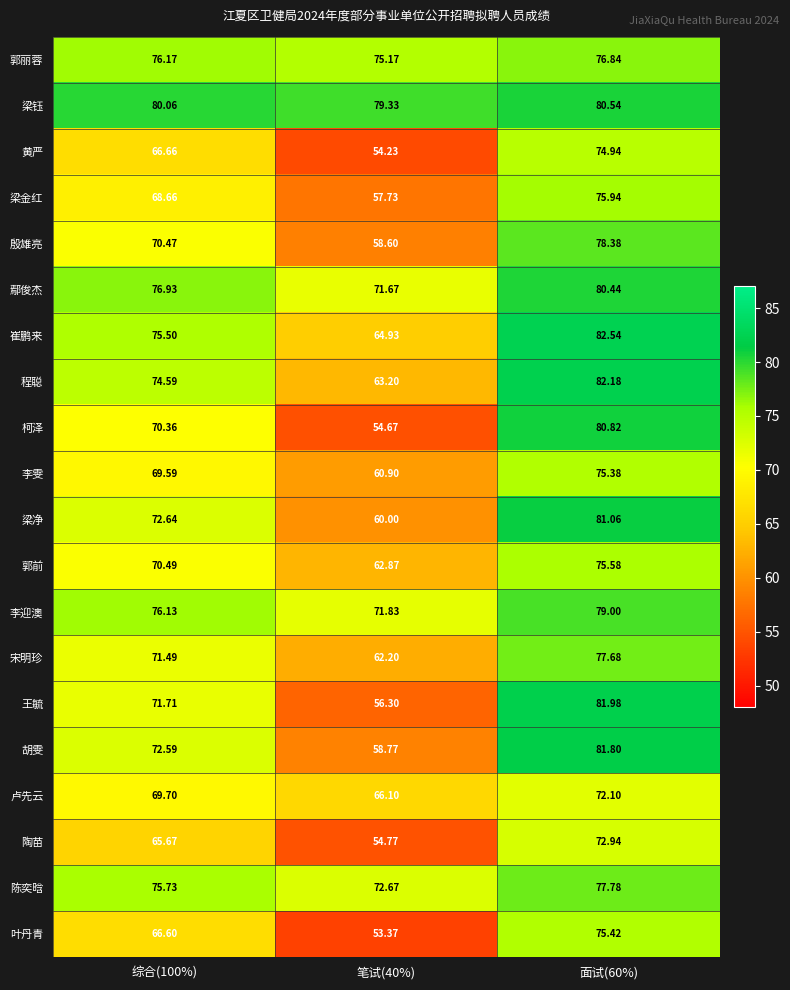

Which series has the largest total across all categories?

梁钰